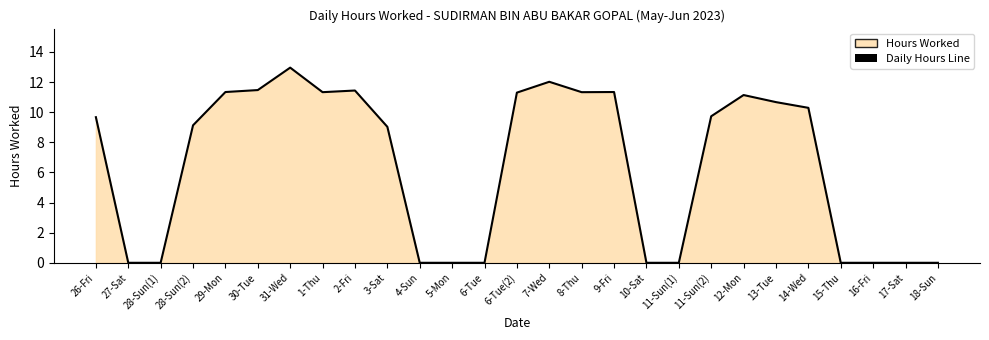

True or false: there are more than 1 points higher than both neighbors.

True